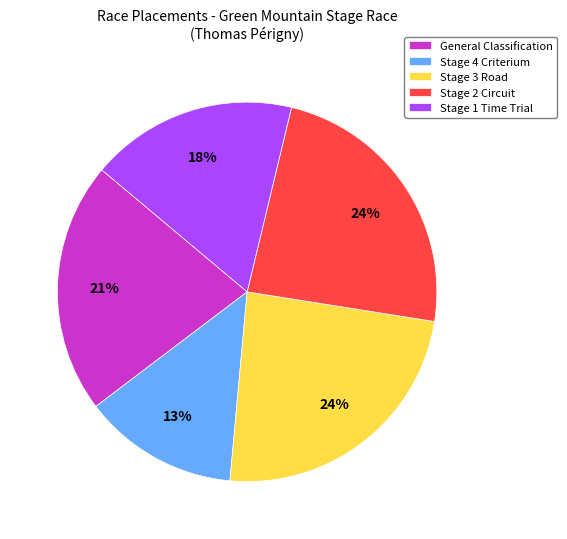

To the nearest percent, what percentage of the pie is Stage 1 Time Trial?

18%